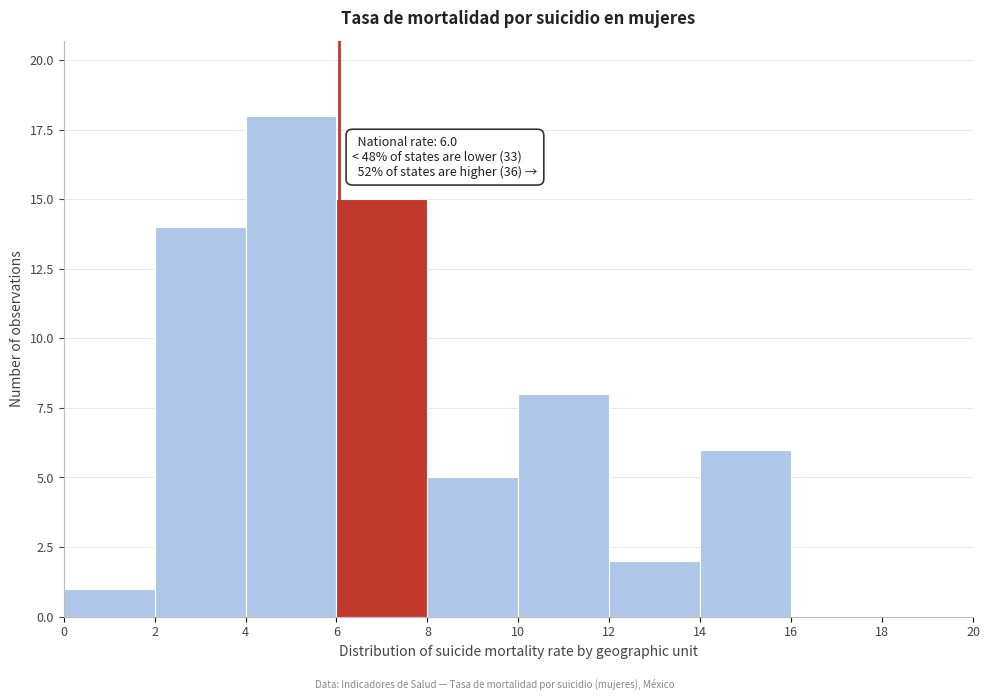

Which range on the x-axis has the tallest bar?

4 to 6